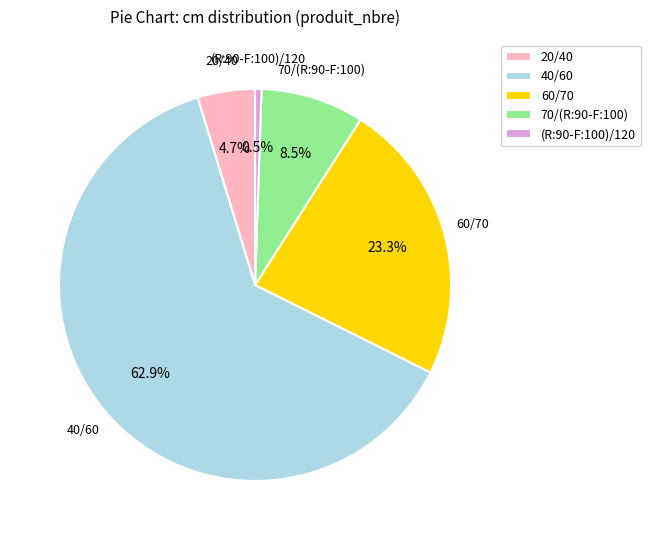

Between 70/(R:90-F:100) and 20/40, which is larger?

70/(R:90-F:100)